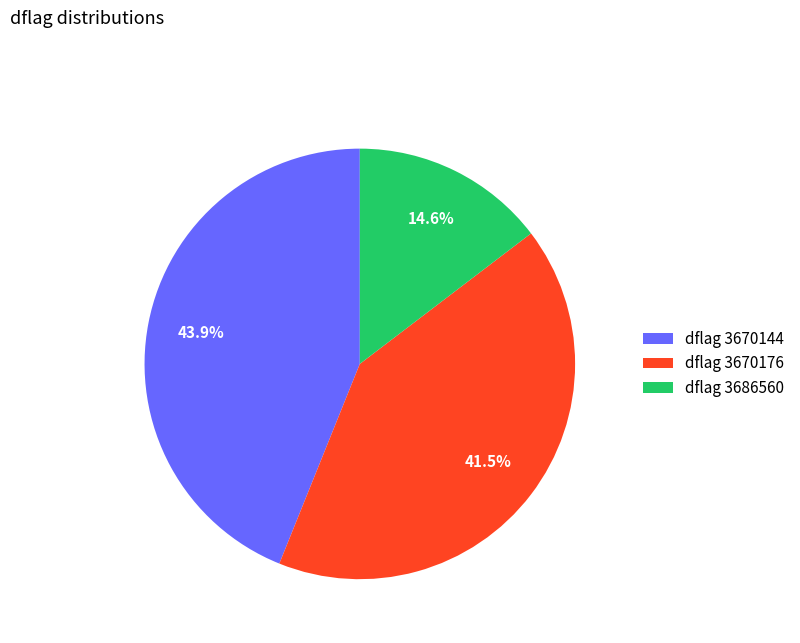

Between dflag 3670144 and dflag 3686560, which is larger?

dflag 3670144